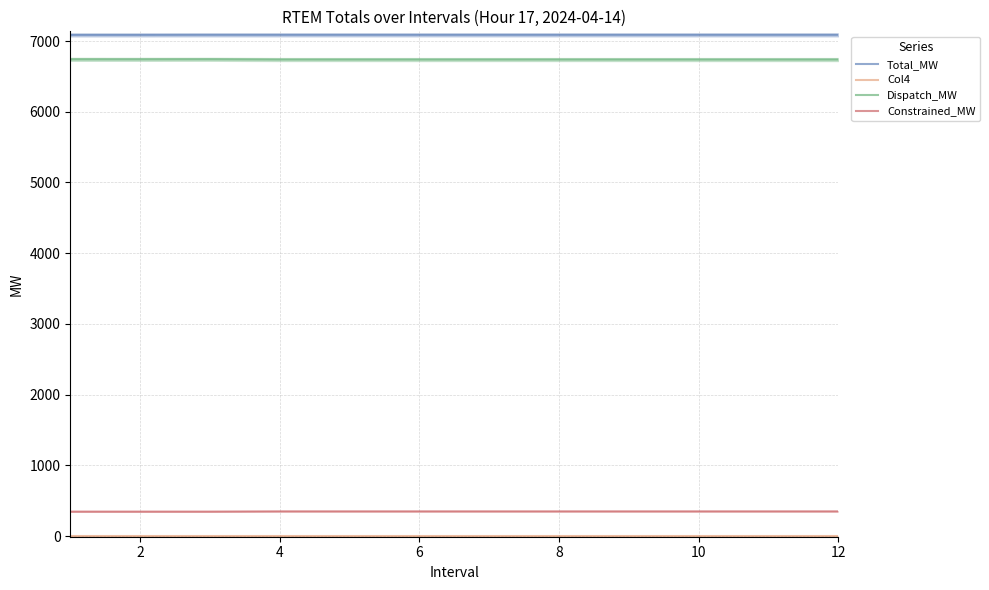

True or false: Col4 and Dispatch_MW intersect in this chart.

False